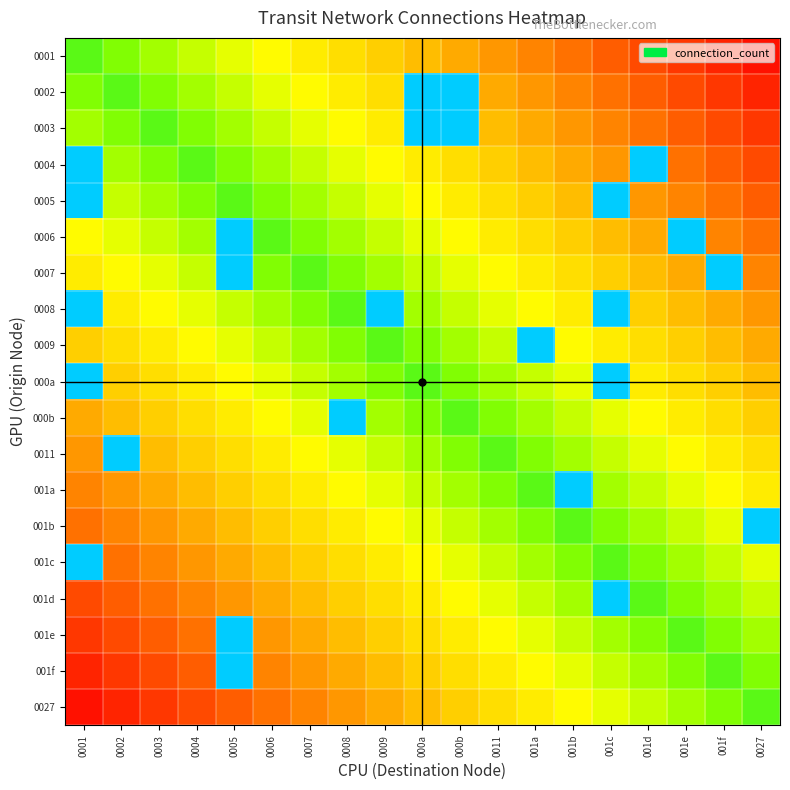

Reading left to right, list all the values displayed in this chart.

0001: 0001=2.0	0002=1.9	0003=1.8	0004=1.7	0005=1.6	0006=1.5	0007=1.4	0008=1.3	0009=1.2	000a=1.1	000b=0.9	0011=0.8	001a=0.7	001b=0.6	001c=0.5	001d=0.4	001e=0.3	001f=0.2	0027=0.1
0002: 0001=1.9	0002=2.0	0003=1.9	0004=1.8	0005=1.7	0006=1.6	0007=1.5	0008=1.4	0009=1.3	000a=3.0	000b=3.0	0011=0.9	001a=0.8	001b=0.7	001c=0.6	001d=0.5	001e=0.4	001f=0.3	0027=0.2
0003: 0001=1.8	0002=1.9	0003=2.0	0004=1.9	0005=1.8	0006=1.7	0007=1.6	0008=1.5	0009=1.4	000a=3.0	000b=3.0	0011=1.1	001a=0.9	001b=0.8	001c=0.7	001d=0.6	001e=0.5	001f=0.4	0027=0.3
0004: 0001=3.0	0002=1.8	0003=1.9	0004=2.0	0005=1.9	0006=1.8	0007=1.7	0008=1.6	0009=1.5	000a=1.4	000b=1.3	0011=1.2	001a=1.1	001b=0.9	001c=0.8	001d=3.0	001e=0.6	001f=0.5	0027=0.4
0005: 0001=3.0	0002=1.7	0003=1.8	0004=1.9	0005=2.0	0006=1.9	0007=1.8	0008=1.7	0009=1.6	000a=1.5	000b=1.4	0011=1.3	001a=1.2	001b=1.1	001c=3.0	001d=0.8	001e=0.7	001f=0.6	0027=0.5
0006: 0001=1.5	0002=1.6	0003=1.7	0004=1.8	0005=3.0	0006=2.0	0007=1.9	0008=1.8	0009=1.7	000a=1.6	000b=1.5	0011=1.4	001a=1.3	001b=1.2	001c=1.1	001d=0.9	001e=3.0	001f=0.7	0027=0.6
0007: 0001=1.4	0002=1.5	0003=1.6	0004=1.7	0005=3.0	0006=1.9	0007=2.0	0008=1.9	0009=1.8	000a=1.7	000b=1.6	0011=1.5	001a=1.4	001b=1.3	001c=1.2	001d=1.1	001e=0.9	001f=3.0	0027=0.7
0008: 0001=3.0	0002=1.4	0003=1.5	0004=1.6	0005=1.7	0006=1.8	0007=1.9	0008=2.0	0009=3.0	000a=1.8	000b=1.7	0011=1.6	001a=1.5	001b=1.4	001c=3.0	001d=1.2	001e=1.1	001f=0.9	0027=0.8
0009: 0001=1.2	0002=1.3	0003=1.4	0004=1.5	0005=1.6	0006=1.7	0007=1.8	0008=1.9	0009=2.0	000a=1.9	000b=1.8	0011=1.7	001a=3.0	001b=1.5	001c=1.4	001d=1.3	001e=1.2	001f=1.1	0027=0.9
000a: 0001=3.0	0002=1.2	0003=1.3	0004=1.4	0005=1.5	0006=1.6	0007=1.7	0008=1.8	0009=1.9	000a=2.0	000b=1.9	0011=1.8	001a=1.7	001b=1.6	001c=3.0	001d=1.4	001e=1.3	001f=1.2	0027=1.1
000b: 0001=0.9	0002=1.1	0003=1.2	0004=1.3	0005=1.4	0006=1.5	0007=1.6	0008=3.0	0009=1.8	000a=1.9	000b=2.0	0011=1.9	001a=1.8	001b=1.7	001c=1.6	001d=1.5	001e=1.4	001f=1.3	0027=1.2
0011: 0001=0.8	0002=3.0	0003=1.1	0004=1.2	0005=1.3	0006=1.4	0007=1.5	0008=1.6	0009=1.7	000a=1.8	000b=1.9	0011=2.0	001a=1.9	001b=1.8	001c=1.7	001d=1.6	001e=1.5	001f=1.4	0027=1.3
001a: 0001=0.7	0002=0.8	0003=0.9	0004=1.1	0005=1.2	0006=1.3	0007=1.4	0008=1.5	0009=1.6	000a=1.7	000b=1.8	0011=1.9	001a=2.0	001b=3.0	001c=1.8	001d=1.7	001e=1.6	001f=1.5	0027=1.4
001b: 0001=0.6	0002=0.7	0003=0.8	0004=0.9	0005=1.1	0006=1.2	0007=1.3	0008=1.4	0009=1.5	000a=1.6	000b=1.7	0011=1.8	001a=1.9	001b=2.0	001c=1.9	001d=1.8	001e=1.7	001f=1.6	0027=3.0
001c: 0001=3.0	0002=0.6	0003=0.7	0004=0.8	0005=0.9	0006=1.1	0007=1.2	0008=1.3	0009=1.4	000a=1.5	000b=1.6	0011=1.7	001a=1.8	001b=1.9	001c=2.0	001d=1.9	001e=1.8	001f=1.7	0027=1.6
001d: 0001=0.4	0002=0.5	0003=0.6	0004=0.7	0005=0.8	0006=0.9	0007=1.1	0008=1.2	0009=1.3	000a=1.4	000b=1.5	0011=1.6	001a=1.7	001b=1.8	001c=3.0	001d=2.0	001e=1.9	001f=1.8	0027=1.7
001e: 0001=0.3	0002=0.4	0003=0.5	0004=0.6	0005=3.0	0006=0.8	0007=0.9	0008=1.1	0009=1.2	000a=1.3	000b=1.4	0011=1.5	001a=1.6	001b=1.7	001c=1.8	001d=1.9	001e=2.0	001f=1.9	0027=1.8
001f: 0001=0.2	0002=0.3	0003=0.4	0004=0.5	0005=3.0	0006=0.7	0007=0.8	0008=0.9	0009=1.1	000a=1.2	000b=1.3	0011=1.4	001a=1.5	001b=1.6	001c=1.7	001d=1.8	001e=1.9	001f=2.0	0027=1.9
0027: 0001=0.1	0002=0.2	0003=0.3	0004=0.4	0005=0.5	0006=0.6	0007=0.7	0008=0.8	0009=0.9	000a=1.1	000b=1.2	0011=1.3	001a=1.4	001b=1.5	001c=1.6	001d=1.7	001e=1.8	001f=1.9	0027=2.0